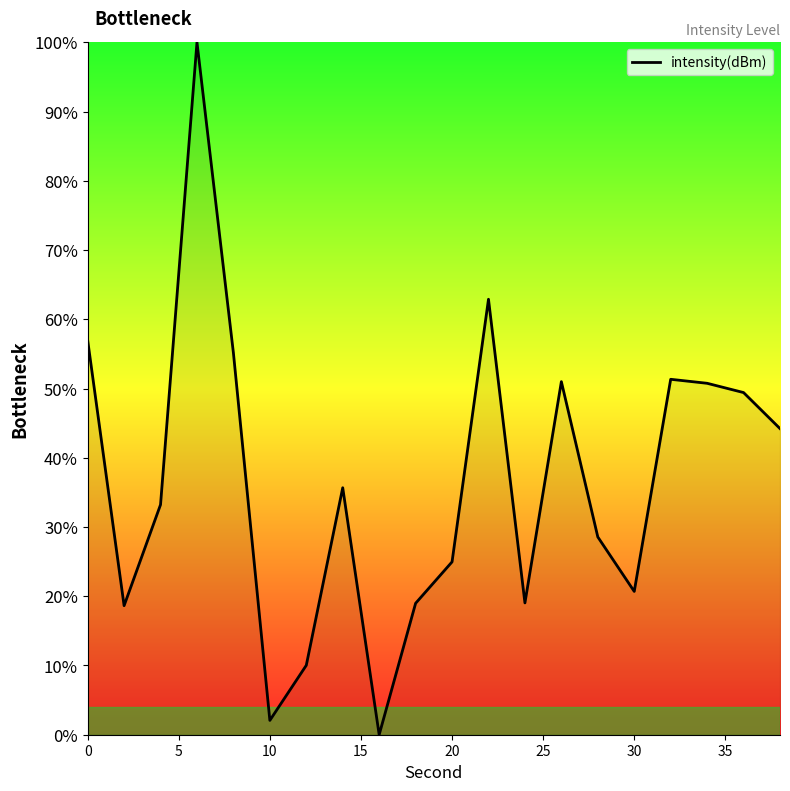

What is the greatest value displayed?

100.0